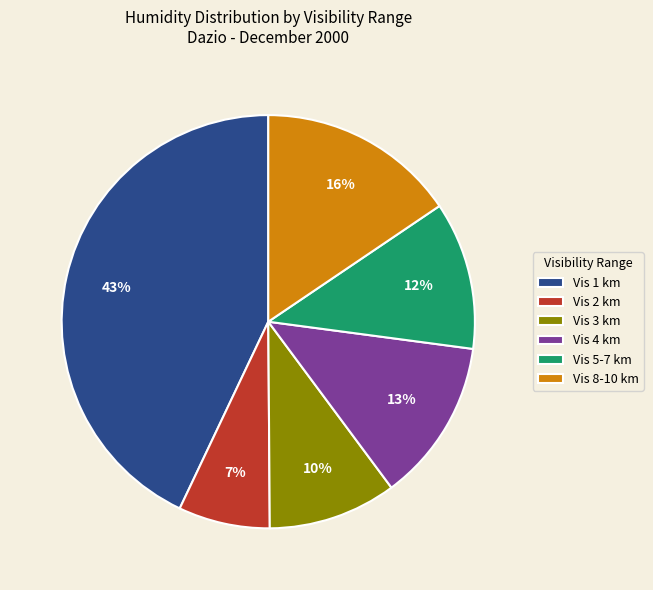

What is the ratio of the value at Vis 5-7 km to the value at Vis 1 km?

0.3